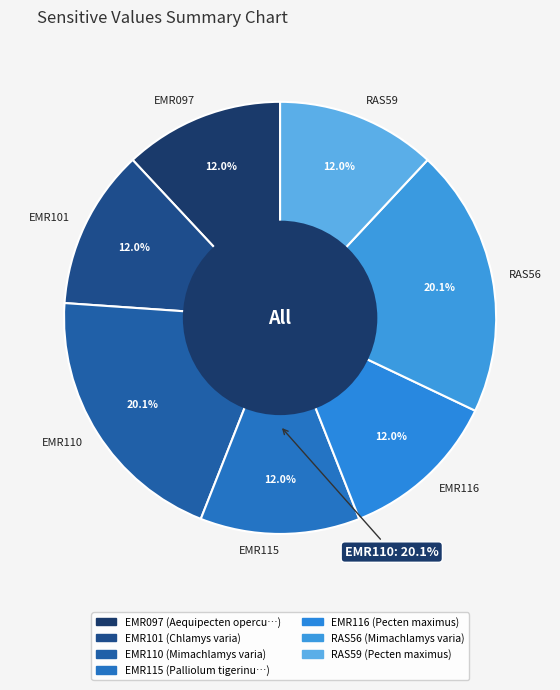

The RAS56 slice represents 20% of the pie. True or false?

True